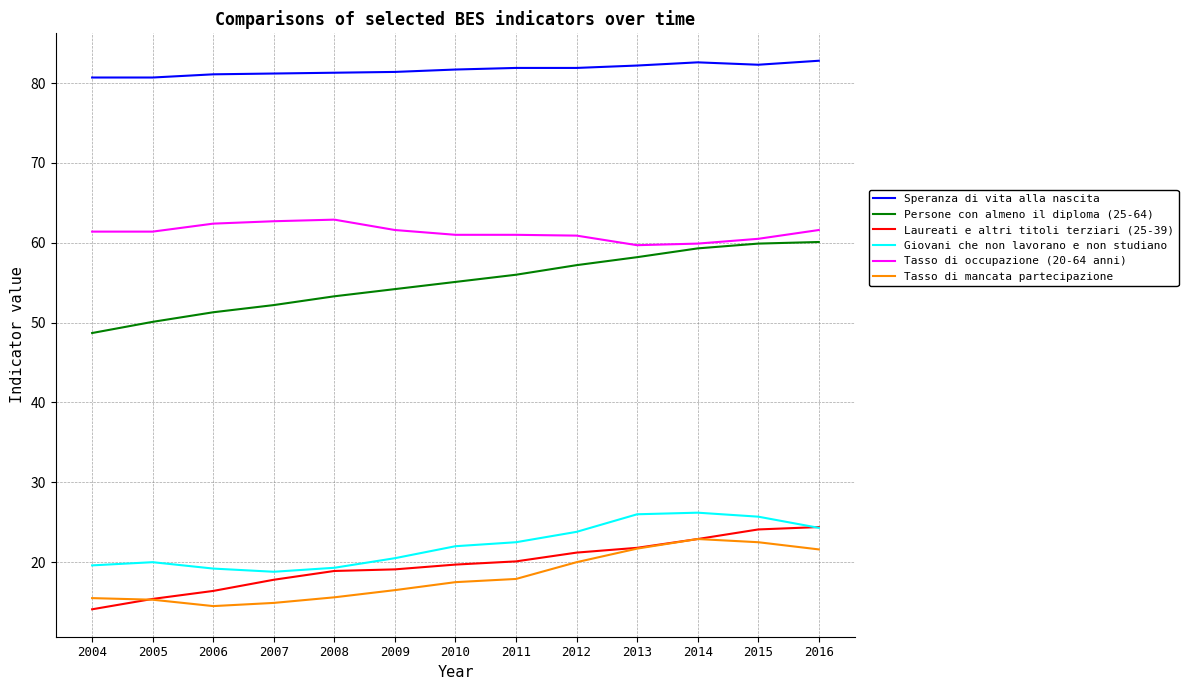

What is the difference between the Giovani che non lavorano e non studiano values at 2015 and 2004?

6.1